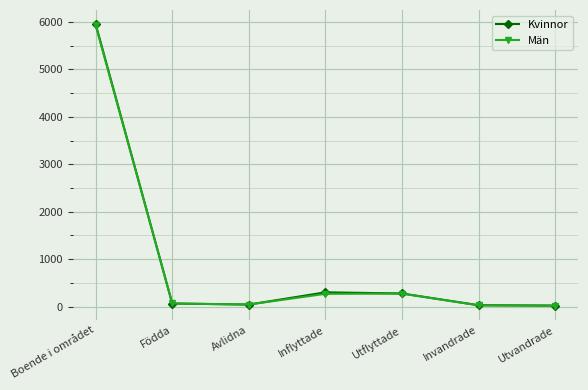

What is the greatest value displayed?

5957